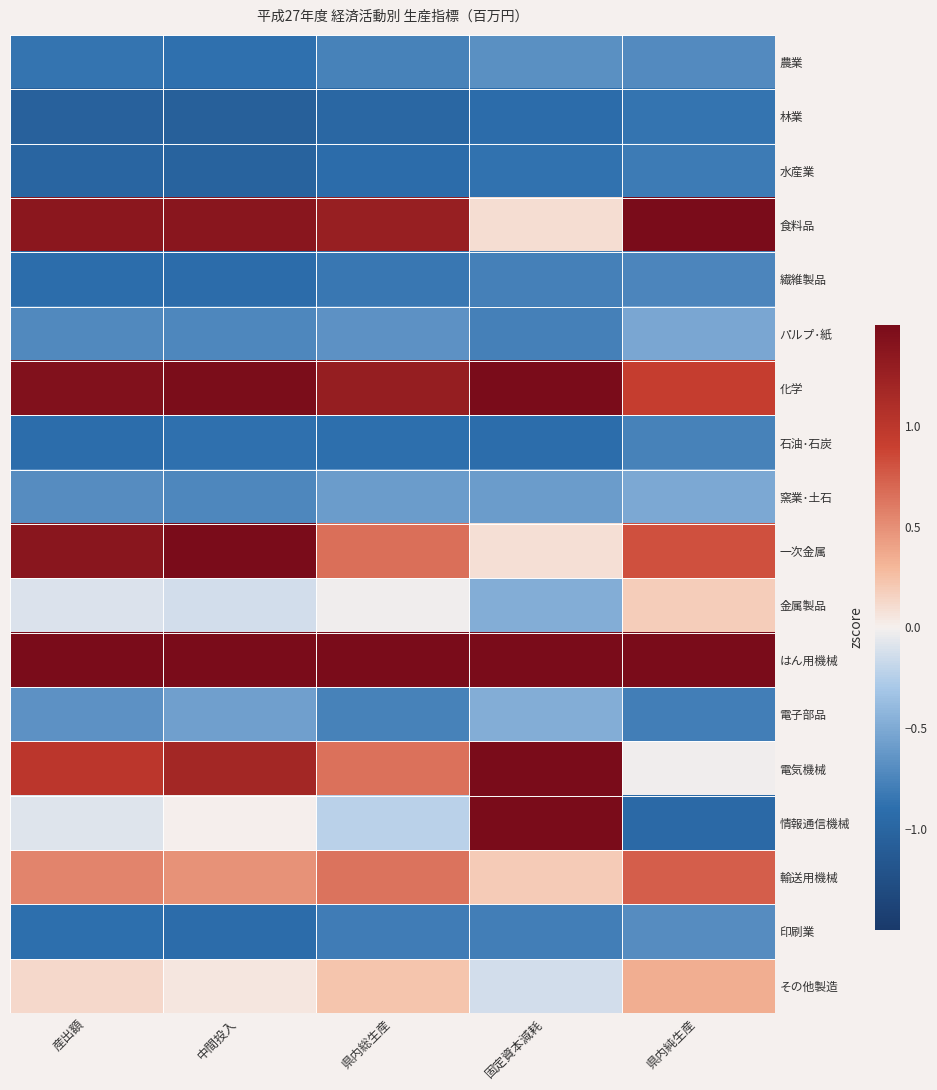

Rank the series at 県内純生産 from highest to lowest value.

はん用機械, 食料品, 化学, 一次金属, 輸送用機械, その他製造, 金属製品, 電気機械, 窯業･土石, パルプ･紙, 印刷業, 農業, 繊維製品, 石油･石炭, 電子部品, 水産業, 林業, 情報通信機械